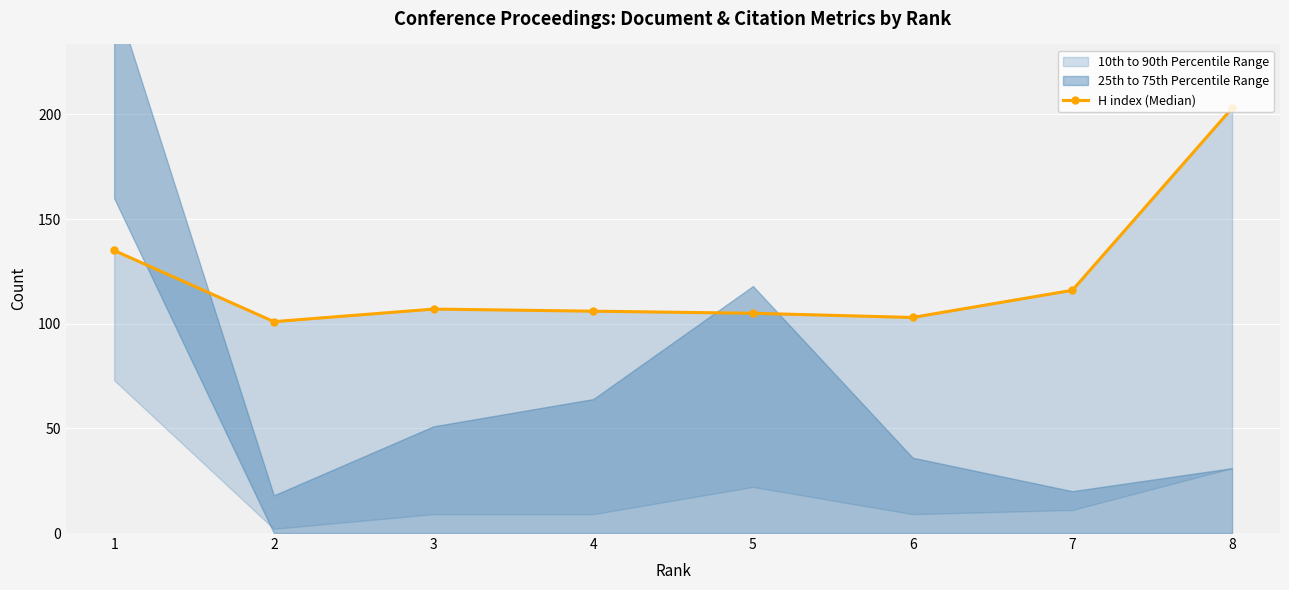

The value at 6 is 179. True or false?

False